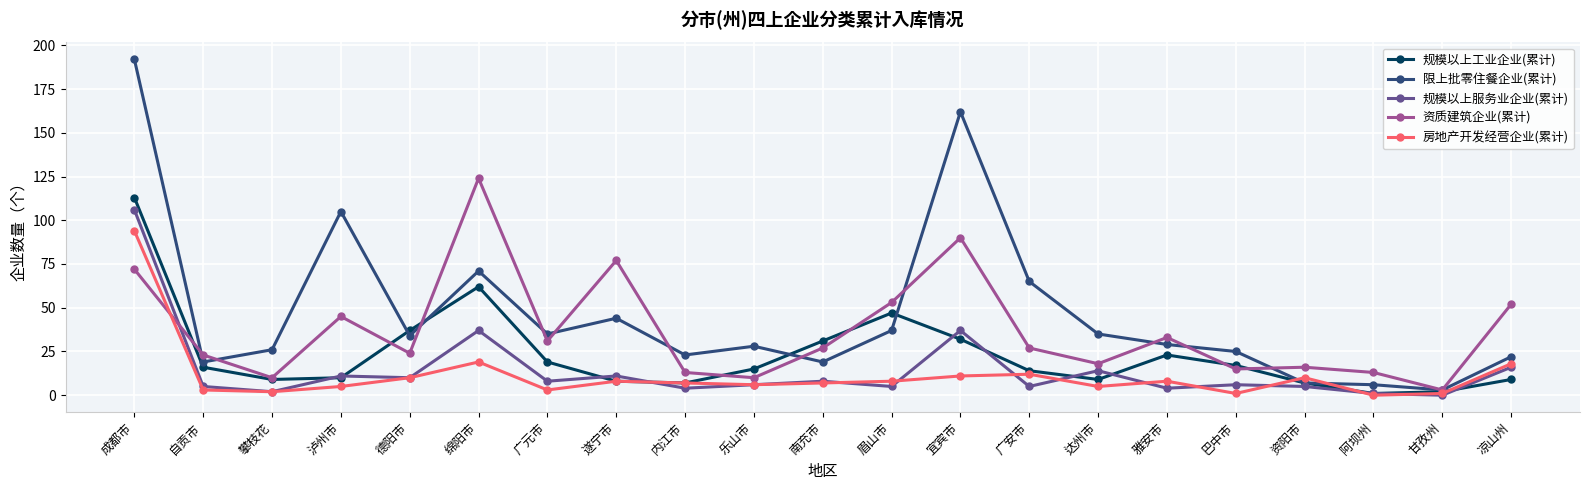

How many interior local valleys does the 规模以上工业企业(累计) series have?

4